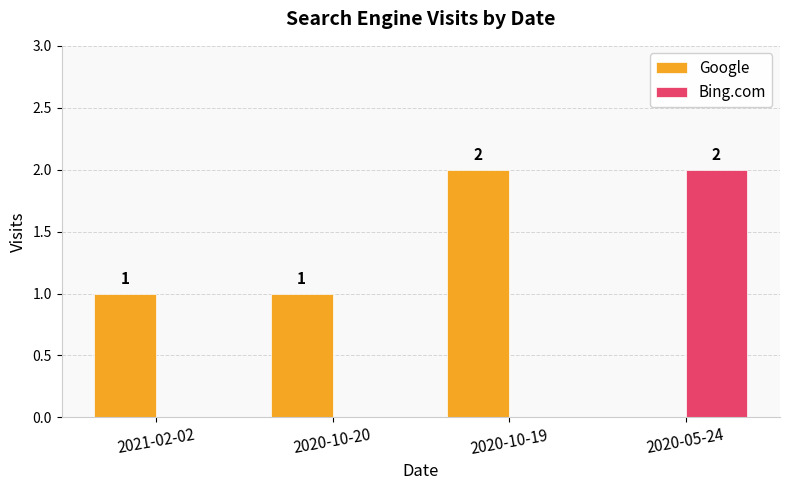

Which series has the largest total across all categories?

Google